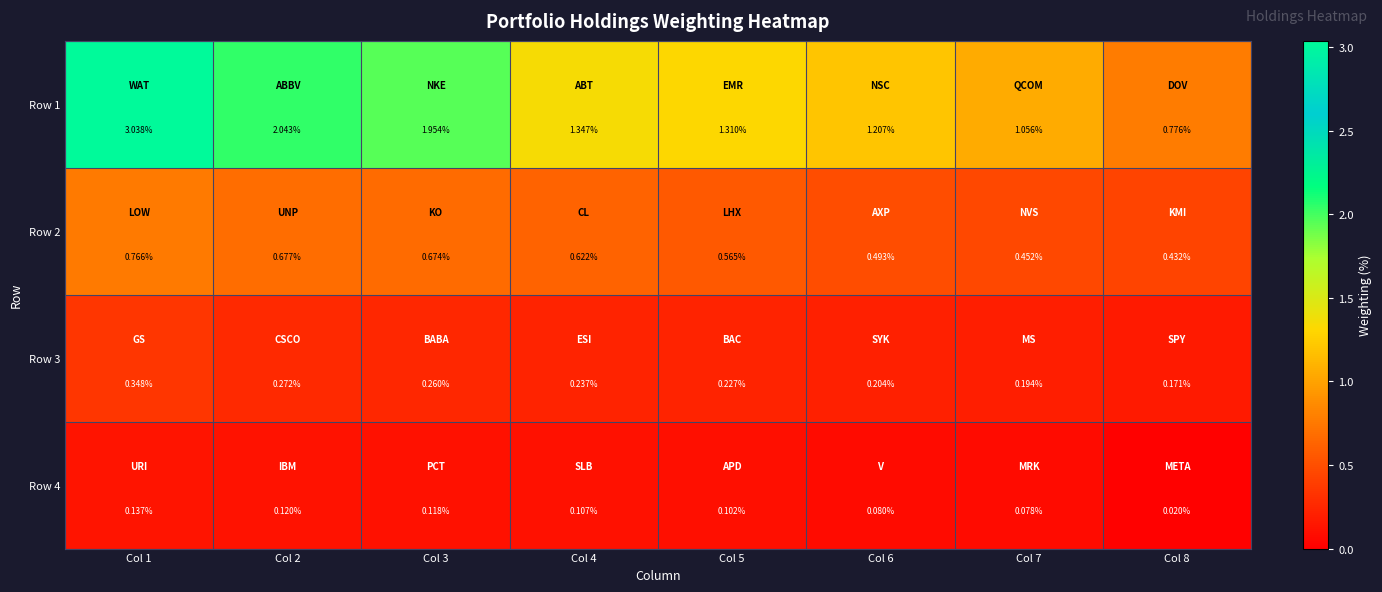

Is the value of Row 4 at Col 8 greater than the value of Row 3 at Col 8?

No